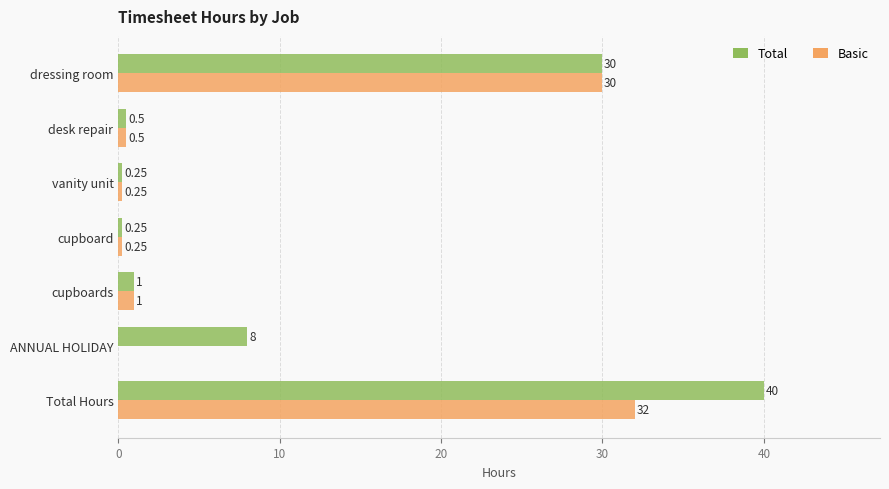

Where is Total nearest to the value 20?

dressing room